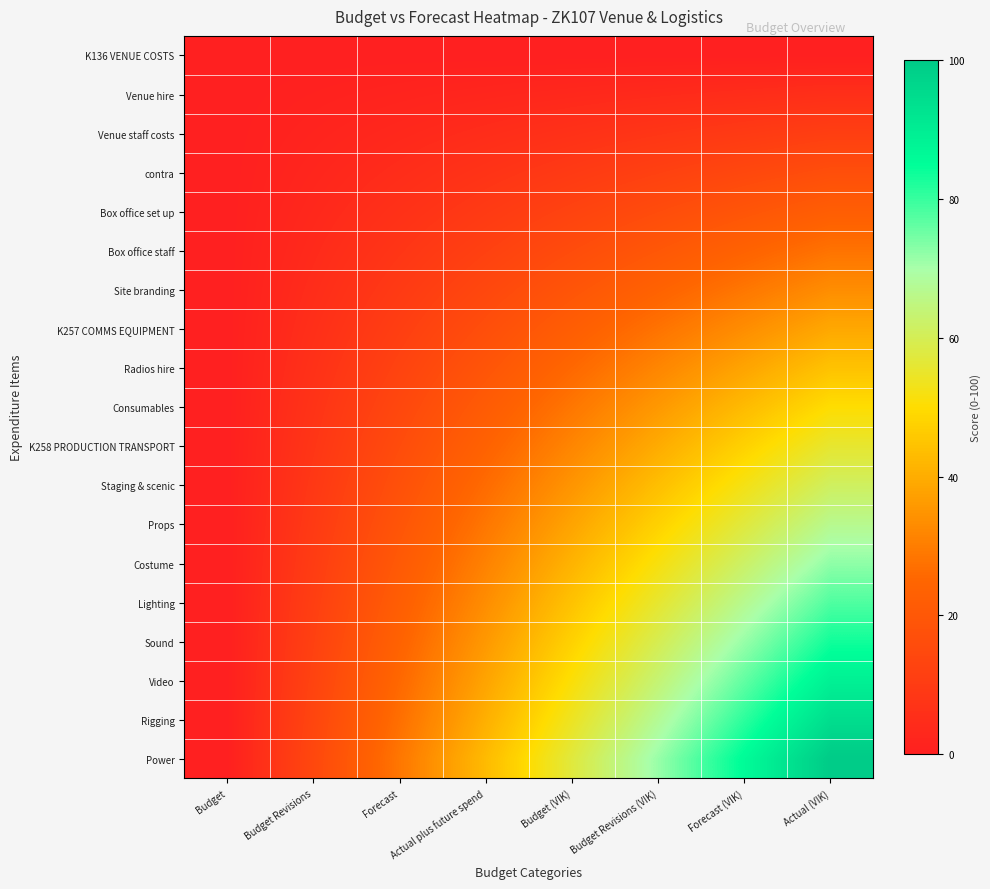

Reading left to right, extract all data points from this chart.

K136 VENUE COSTS: Budget=0.0	Budget Revisions=0.0	Forecast=0.0	Actual plus future spend=0.0	Budget (VIK)=0.0	Budget Revisions (VIK)=0.0	Forecast (VIK)=0.0	Actual (VIK)=0.0
Venue hire: Budget=0.0	Budget Revisions=0.8	Forecast=1.6	Actual plus future spend=2.4	Budget (VIK)=3.2	Budget Revisions (VIK)=4.0	Forecast (VIK)=4.8	Actual (VIK)=5.6
Venue staff costs: Budget=0.0	Budget Revisions=1.6	Forecast=3.2	Actual plus future spend=4.8	Budget (VIK)=6.3	Budget Revisions (VIK)=7.9	Forecast (VIK)=9.5	Actual (VIK)=11.1
contra: Budget=0.0	Budget Revisions=2.4	Forecast=4.8	Actual plus future spend=7.1	Budget (VIK)=9.5	Budget Revisions (VIK)=11.9	Forecast (VIK)=14.3	Actual (VIK)=16.7
Box office set up: Budget=0.0	Budget Revisions=3.2	Forecast=6.3	Actual plus future spend=9.5	Budget (VIK)=12.7	Budget Revisions (VIK)=15.9	Forecast (VIK)=19.0	Actual (VIK)=22.2
Box office staff: Budget=0.0	Budget Revisions=4.0	Forecast=7.9	Actual plus future spend=11.9	Budget (VIK)=15.9	Budget Revisions (VIK)=19.8	Forecast (VIK)=23.8	Actual (VIK)=27.8
Site branding: Budget=0.0	Budget Revisions=4.8	Forecast=9.5	Actual plus future spend=14.3	Budget (VIK)=19.0	Budget Revisions (VIK)=23.8	Forecast (VIK)=28.6	Actual (VIK)=33.3
K257 COMMS EQUIPMENT: Budget=0.0	Budget Revisions=5.6	Forecast=11.1	Actual plus future spend=16.7	Budget (VIK)=22.2	Budget Revisions (VIK)=27.8	Forecast (VIK)=33.3	Actual (VIK)=38.9
Radios hire: Budget=0.0	Budget Revisions=6.3	Forecast=12.7	Actual plus future spend=19.0	Budget (VIK)=25.4	Budget Revisions (VIK)=31.7	Forecast (VIK)=38.1	Actual (VIK)=44.4
Consumables: Budget=0.0	Budget Revisions=7.1	Forecast=14.3	Actual plus future spend=21.4	Budget (VIK)=28.6	Budget Revisions (VIK)=35.7	Forecast (VIK)=42.9	Actual (VIK)=50.0
K258 PRODUCTION TRANSPORT: Budget=0.0	Budget Revisions=7.9	Forecast=15.9	Actual plus future spend=23.8	Budget (VIK)=31.7	Budget Revisions (VIK)=39.7	Forecast (VIK)=47.6	Actual (VIK)=55.6
Staging & scenic: Budget=0.0	Budget Revisions=8.7	Forecast=17.5	Actual plus future spend=26.2	Budget (VIK)=34.9	Budget Revisions (VIK)=43.7	Forecast (VIK)=52.4	Actual (VIK)=61.1
Props: Budget=0.0	Budget Revisions=9.5	Forecast=19.0	Actual plus future spend=28.6	Budget (VIK)=38.1	Budget Revisions (VIK)=47.6	Forecast (VIK)=57.1	Actual (VIK)=66.7
Costume: Budget=0.0	Budget Revisions=10.3	Forecast=20.6	Actual plus future spend=31.0	Budget (VIK)=41.3	Budget Revisions (VIK)=51.6	Forecast (VIK)=61.9	Actual (VIK)=72.2
Lighting: Budget=0.0	Budget Revisions=11.1	Forecast=22.2	Actual plus future spend=33.3	Budget (VIK)=44.4	Budget Revisions (VIK)=55.6	Forecast (VIK)=66.7	Actual (VIK)=77.8
Sound: Budget=0.0	Budget Revisions=11.9	Forecast=23.8	Actual plus future spend=35.7	Budget (VIK)=47.6	Budget Revisions (VIK)=59.5	Forecast (VIK)=71.4	Actual (VIK)=83.3
Video: Budget=0.0	Budget Revisions=12.7	Forecast=25.4	Actual plus future spend=38.1	Budget (VIK)=50.8	Budget Revisions (VIK)=63.5	Forecast (VIK)=76.2	Actual (VIK)=88.9
Rigging: Budget=0.0	Budget Revisions=13.5	Forecast=27.0	Actual plus future spend=40.5	Budget (VIK)=54.0	Budget Revisions (VIK)=67.5	Forecast (VIK)=81.0	Actual (VIK)=94.4
Power: Budget=0.0	Budget Revisions=14.3	Forecast=28.6	Actual plus future spend=42.9	Budget (VIK)=57.1	Budget Revisions (VIK)=71.4	Forecast (VIK)=85.7	Actual (VIK)=100.0